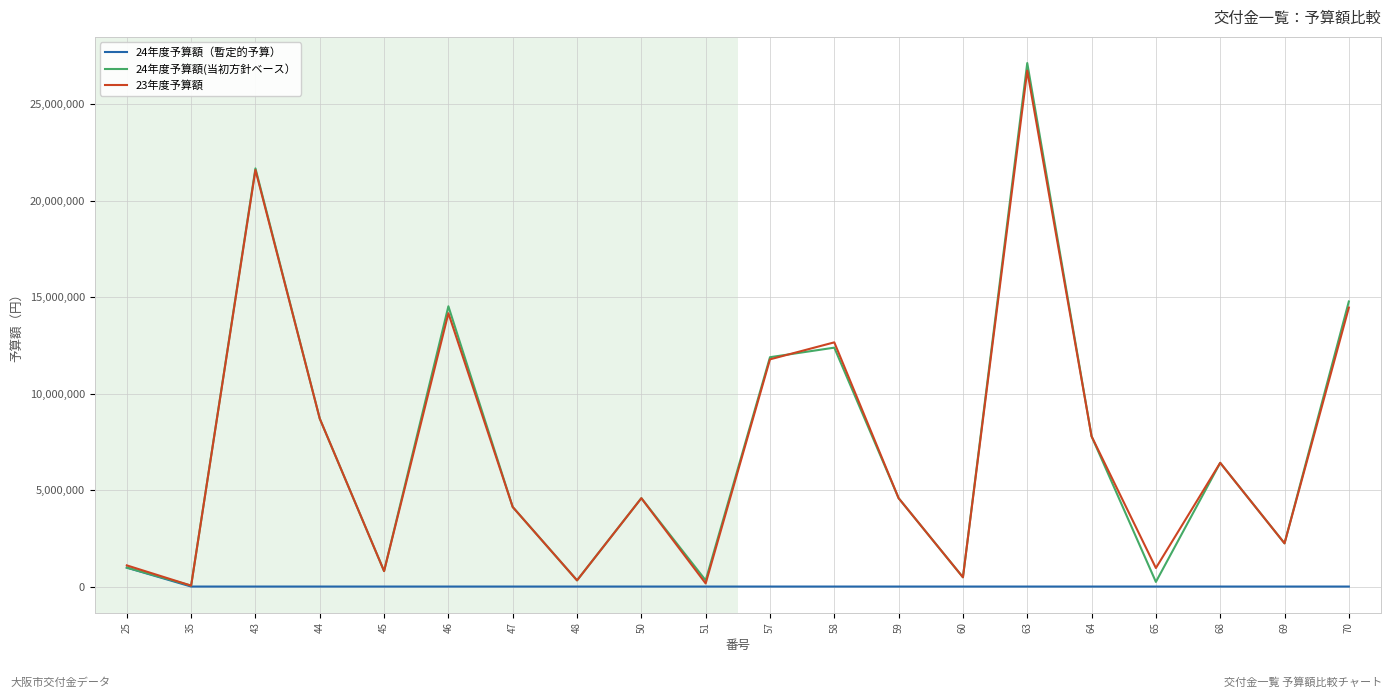

What is the maximum value shown in the chart?

27130000